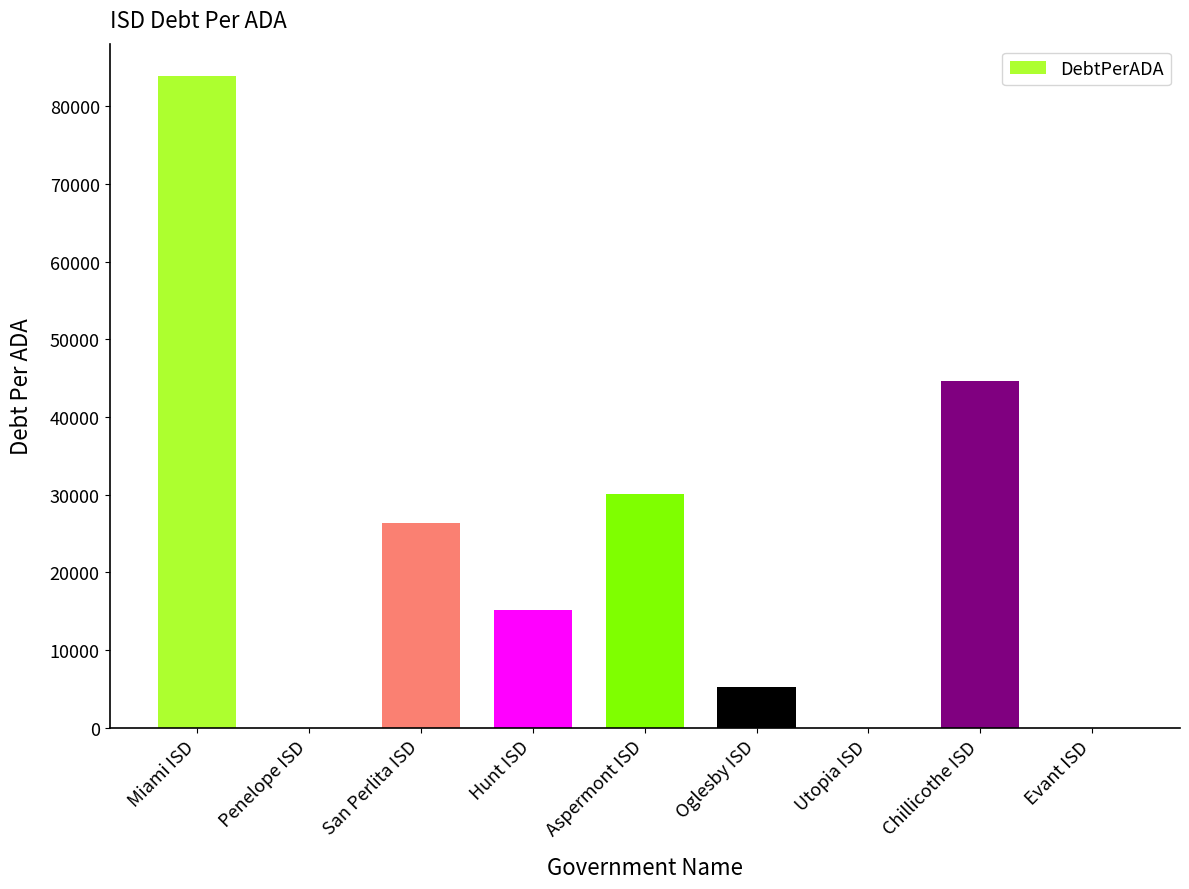

Are the bars horizontal?

No